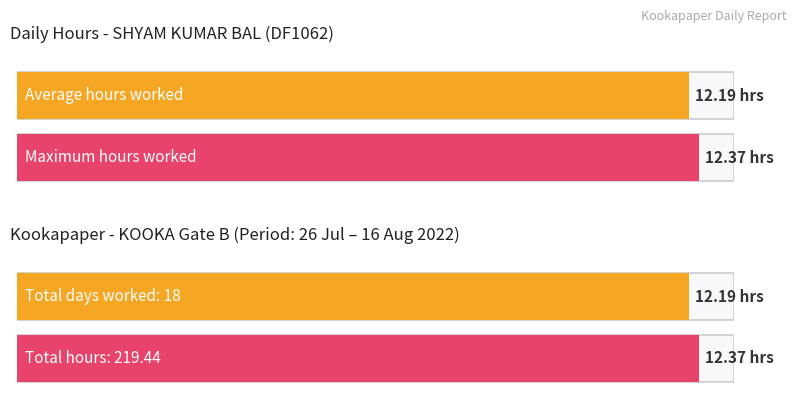

What is the greatest value displayed?

12.4